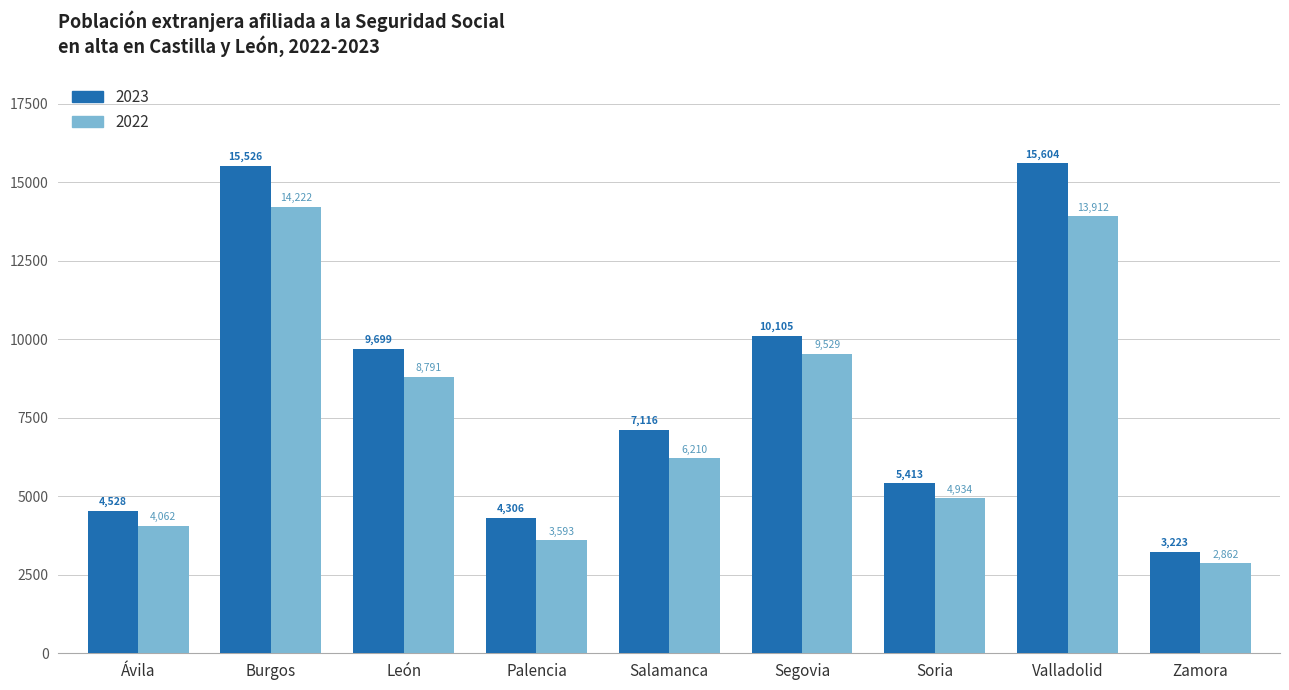

Which series has the largest total across all categories?

2023